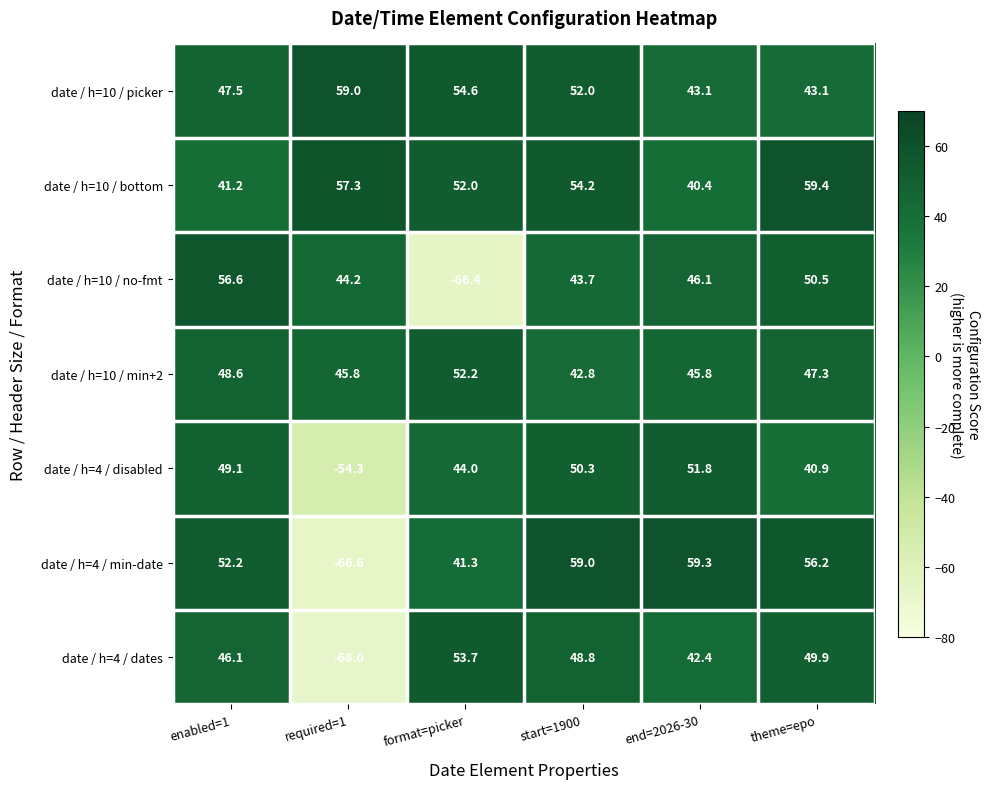

Rank the series at required=1 from lowest to highest value.

date / h=4 / dates, date / h=4 / min-date, date / h=4 / disabled, date / h=10 / no-fmt, date / h=10 / min+2, date / h=10 / bottom, date / h=10 / picker